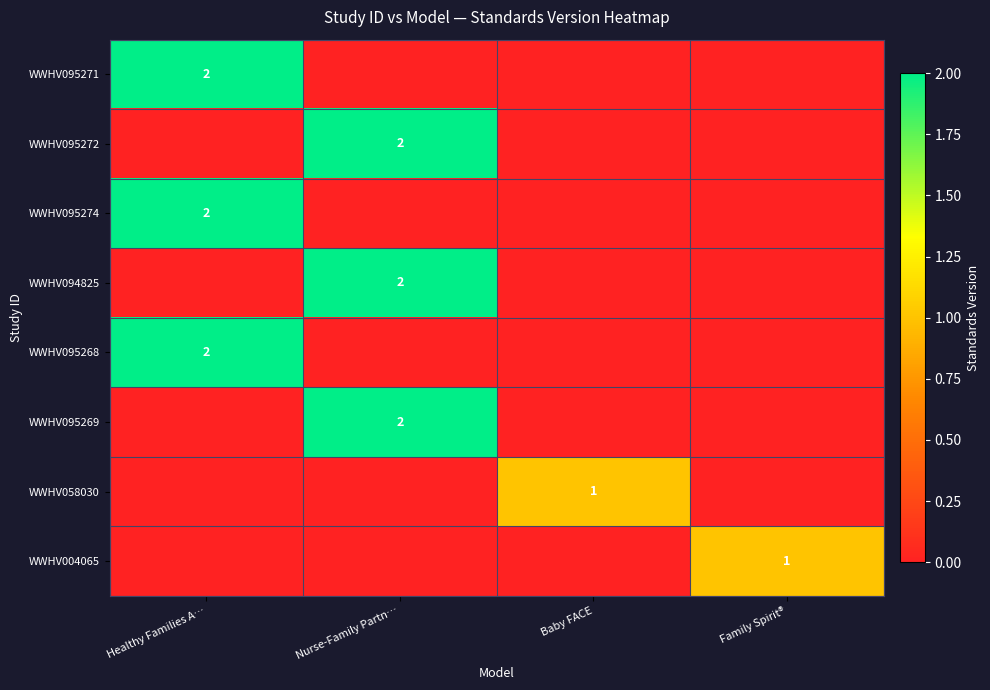

True or false: WWHV095274 has a value of 3 at Healthy Families A….

False